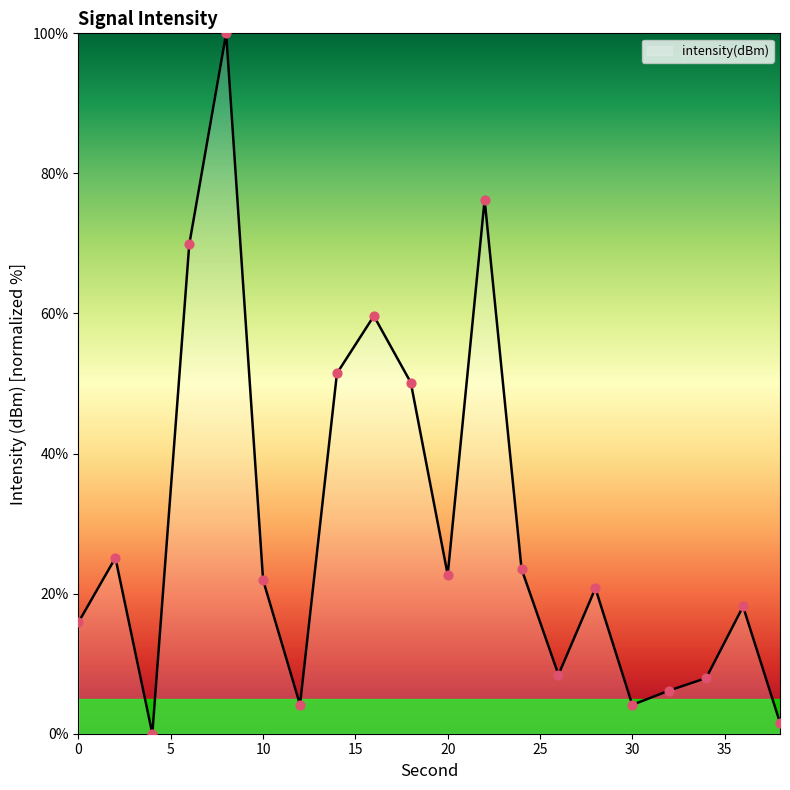

What is the difference between the maximum and minimum values?

100.0